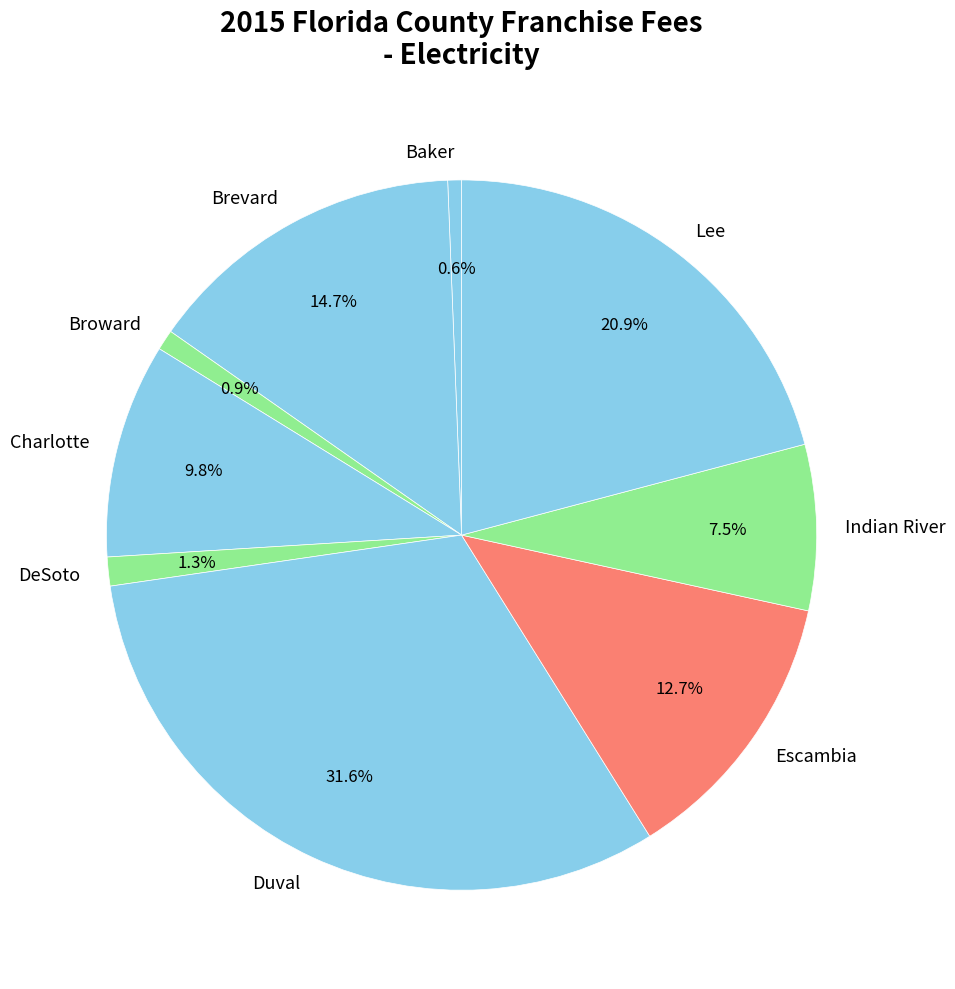

Is the sum of Duval and DeSoto greater than half?

No